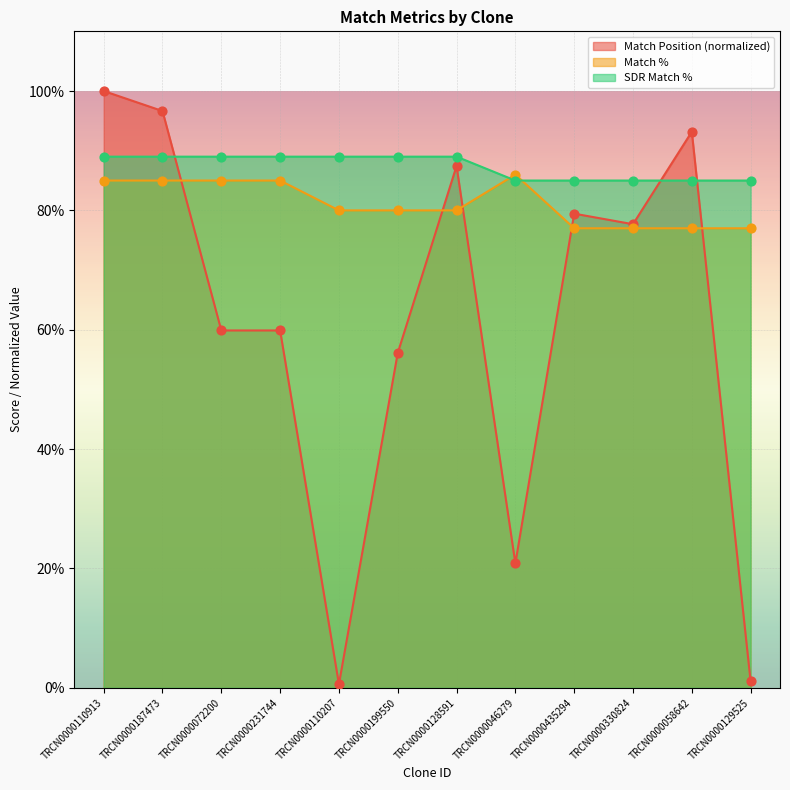

Which series contains the highest Y value?

Match Position